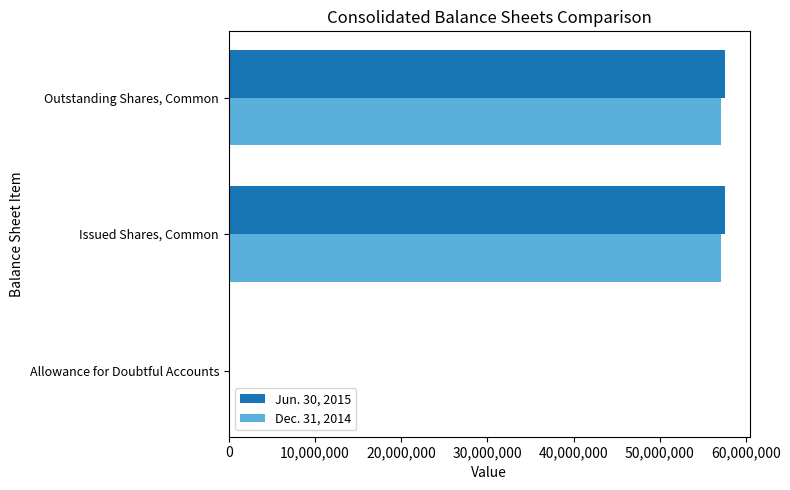

What is the greatest value displayed?

57575569